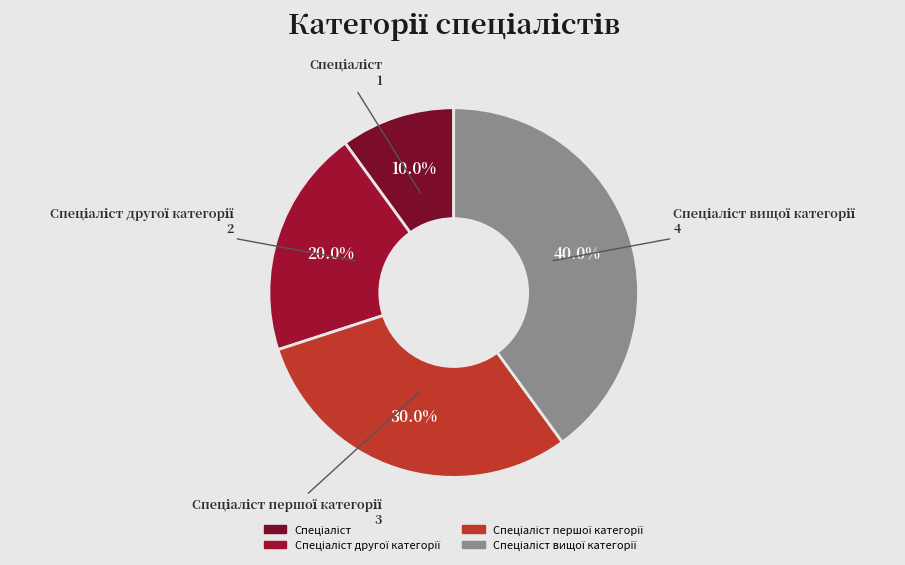

Does any single category account for the majority?

No